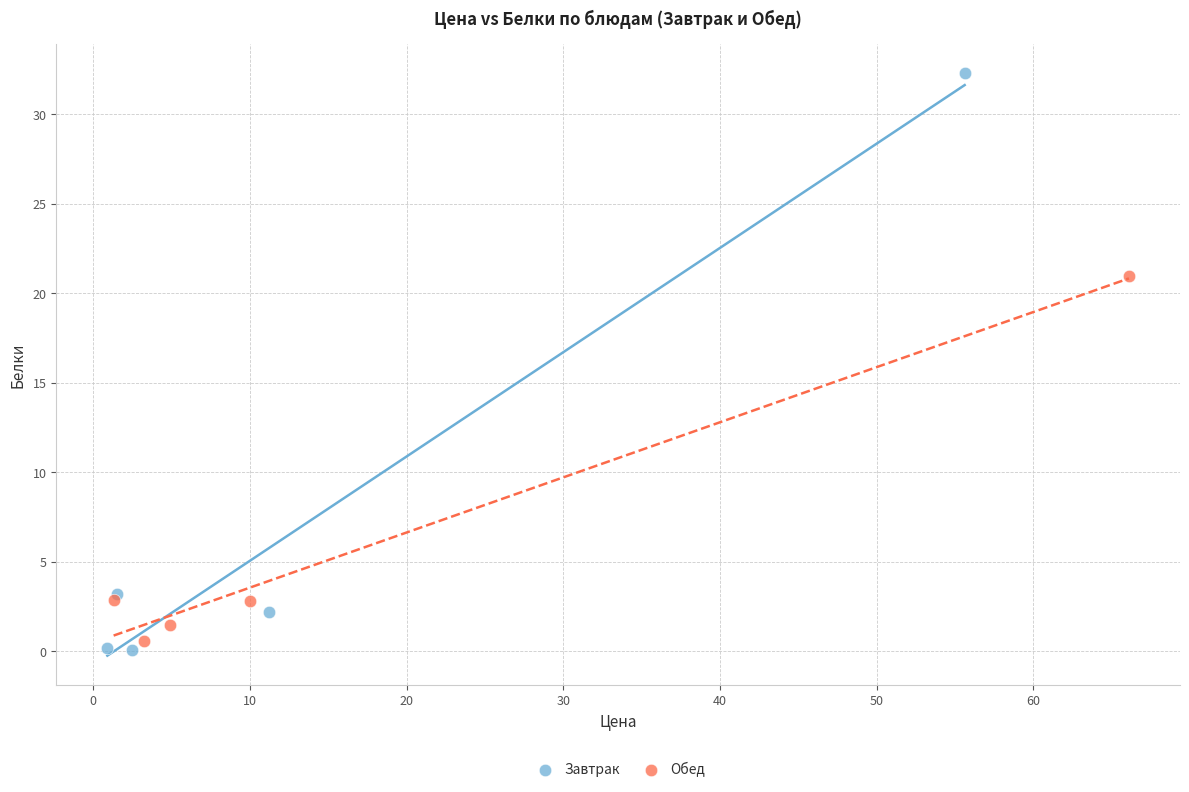

Which series contains the highest Y value?

Завтрак